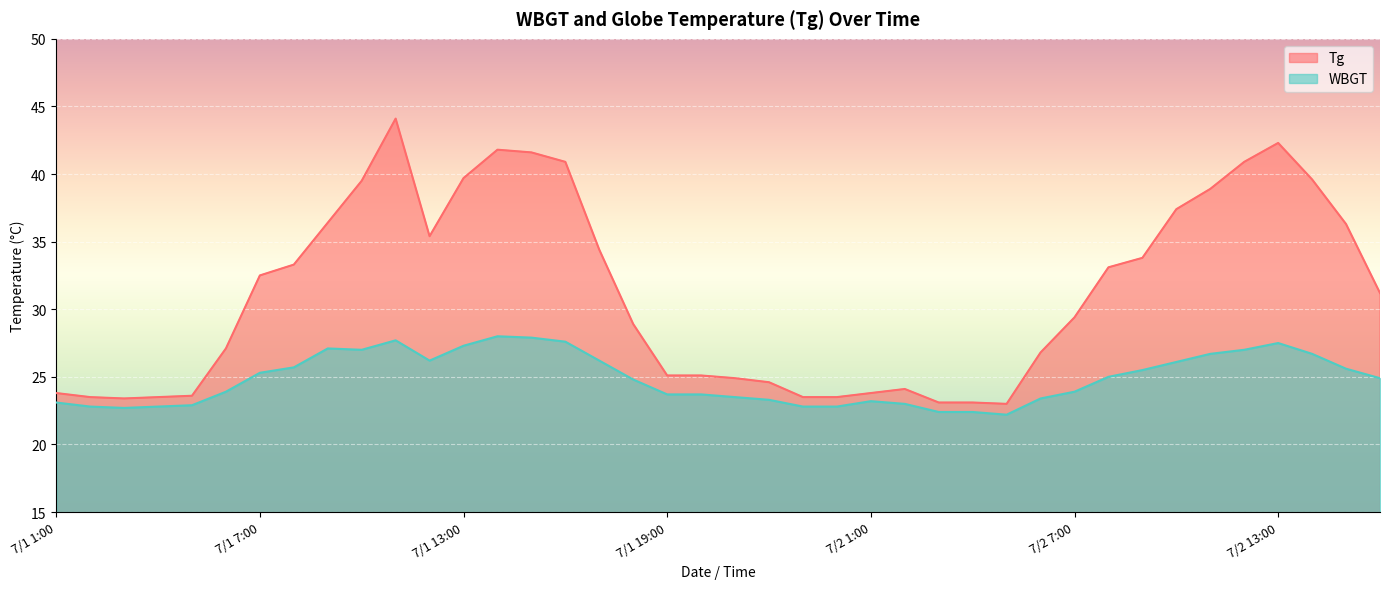

Which category has the lowest value across all series?

7/2 5:00